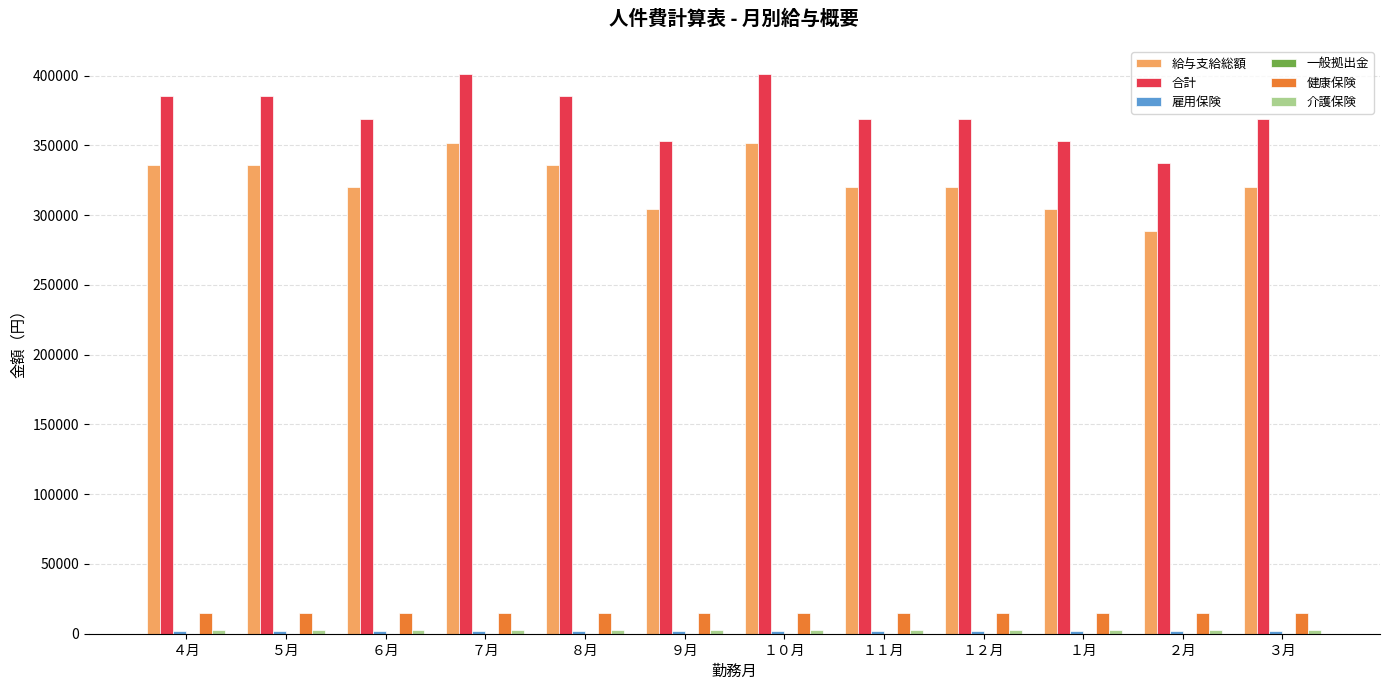

The value of 健康保険 at ５月 is 14655. True or false?

True